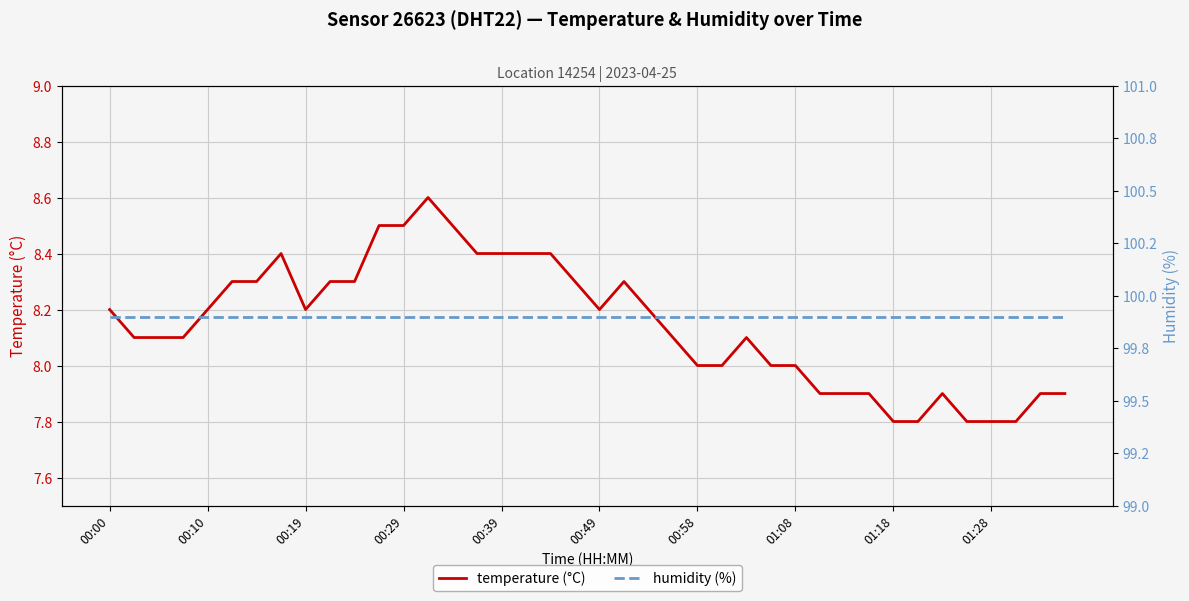

In temperature (°C), how many points are lower than both neighbors (excluding endpoints)?

2